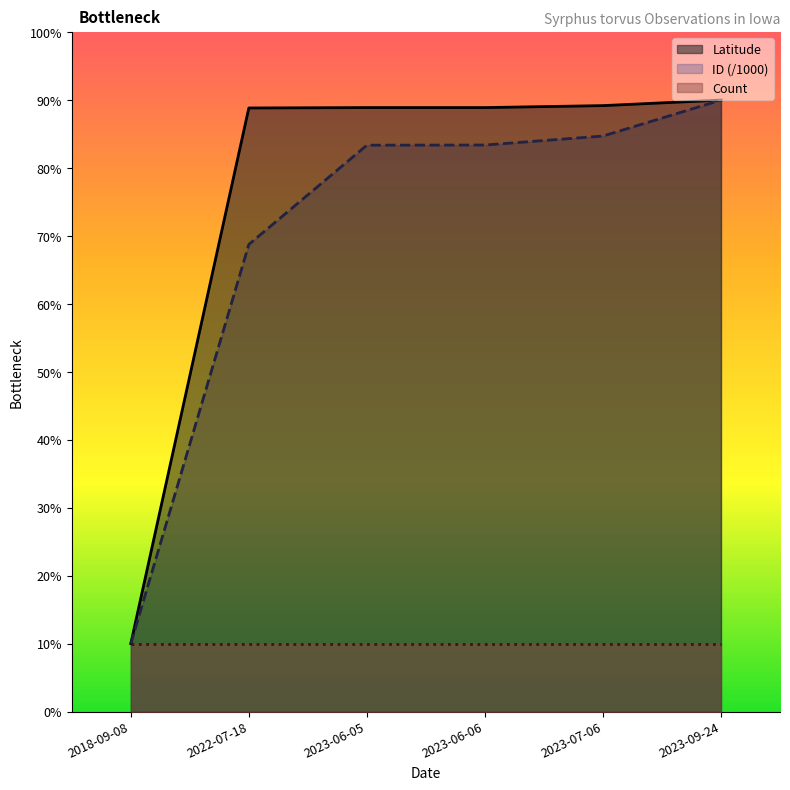

Is it true that Latitude equals 59.5 at 2022-07-18?

False